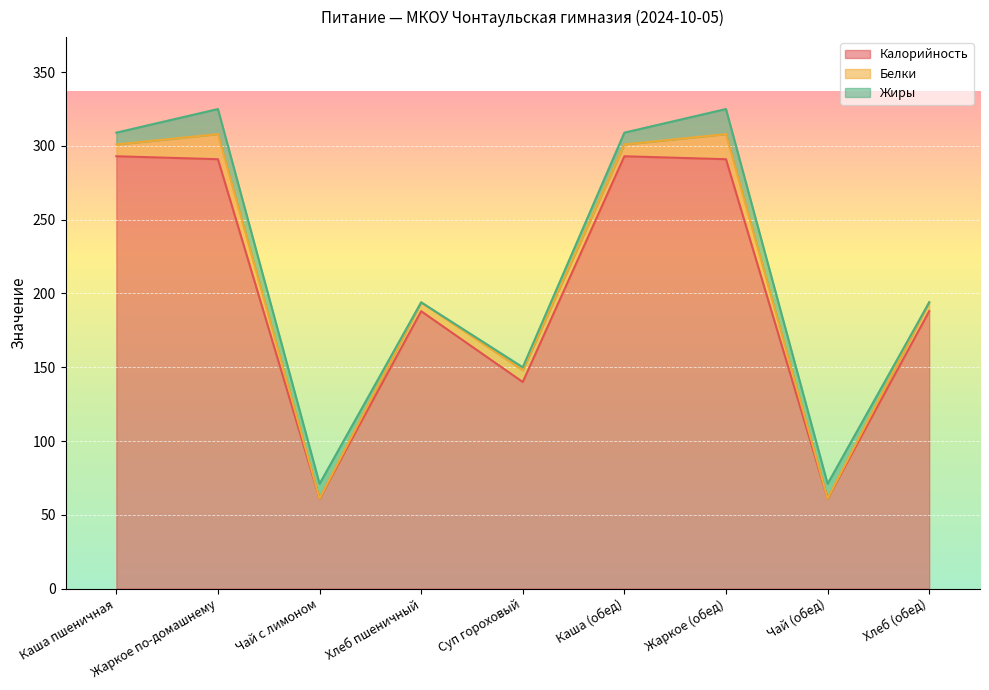

Where is the first local maximum for Калорийность?

Хлеб пшеничный